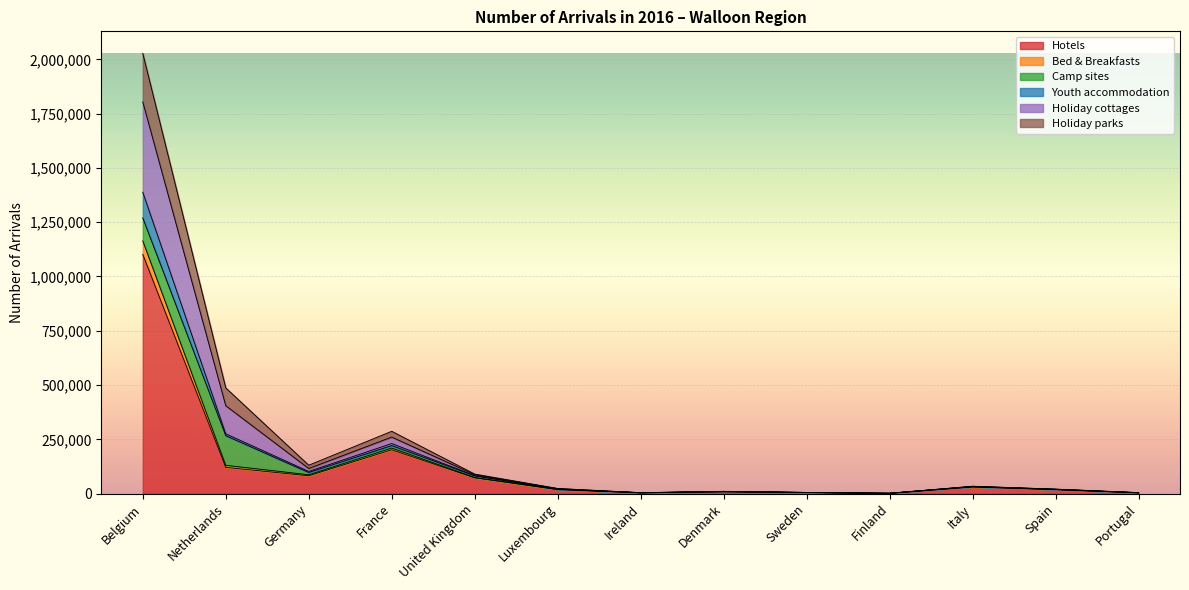

Count the number of categories in the chart.

13